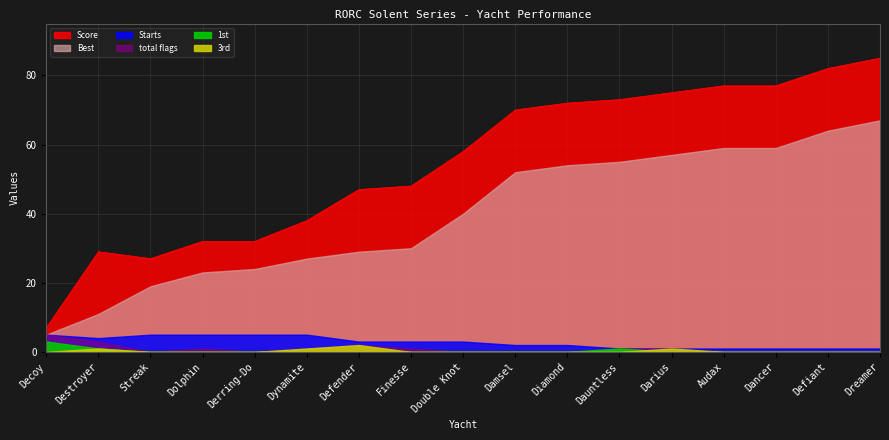

The Score series shows 32 at Dreamer. True or false?

False